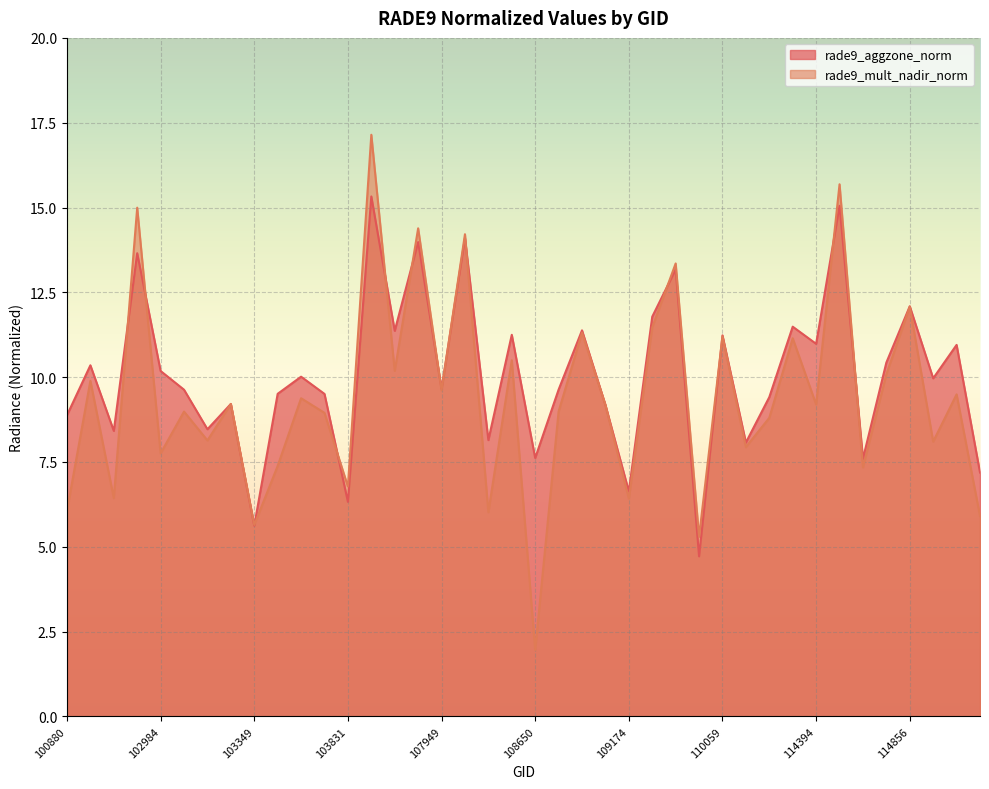

List the series in order of their peak value, lowest first.

rade9_aggzone_norm, rade9_mult_nadir_norm